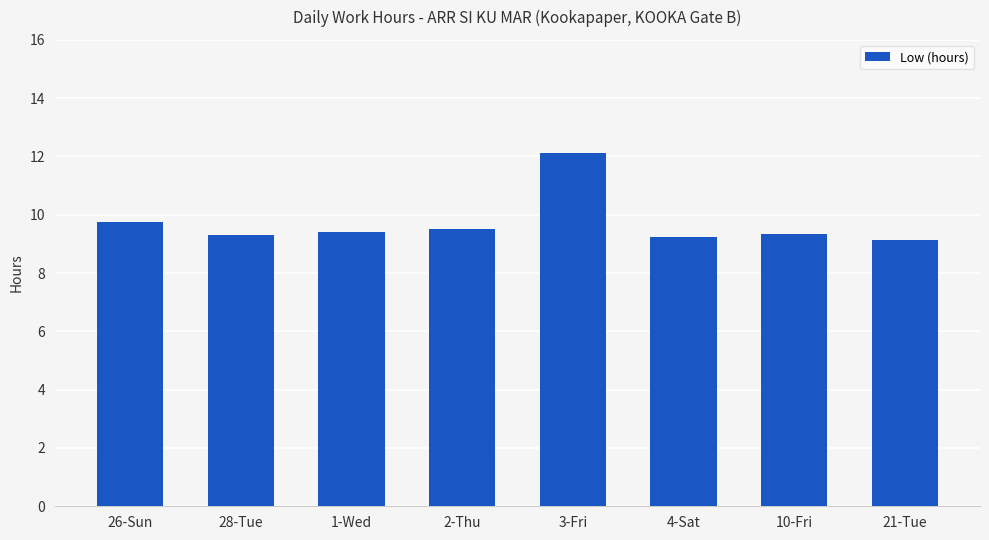

What is the label of the 1st bar from the left?

26-Sun